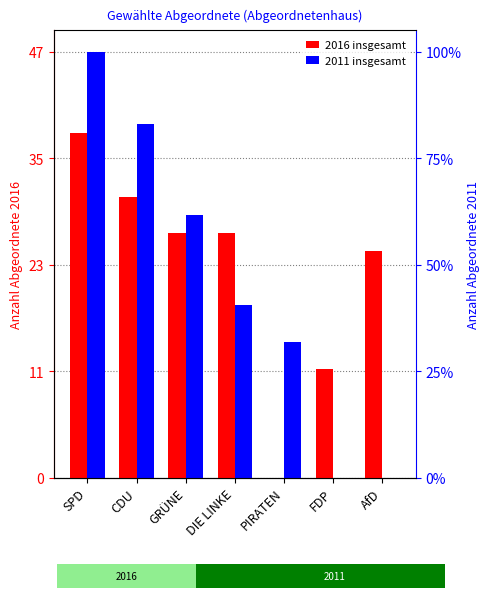

How many data points in 2016 insgesamt are above 27?

2